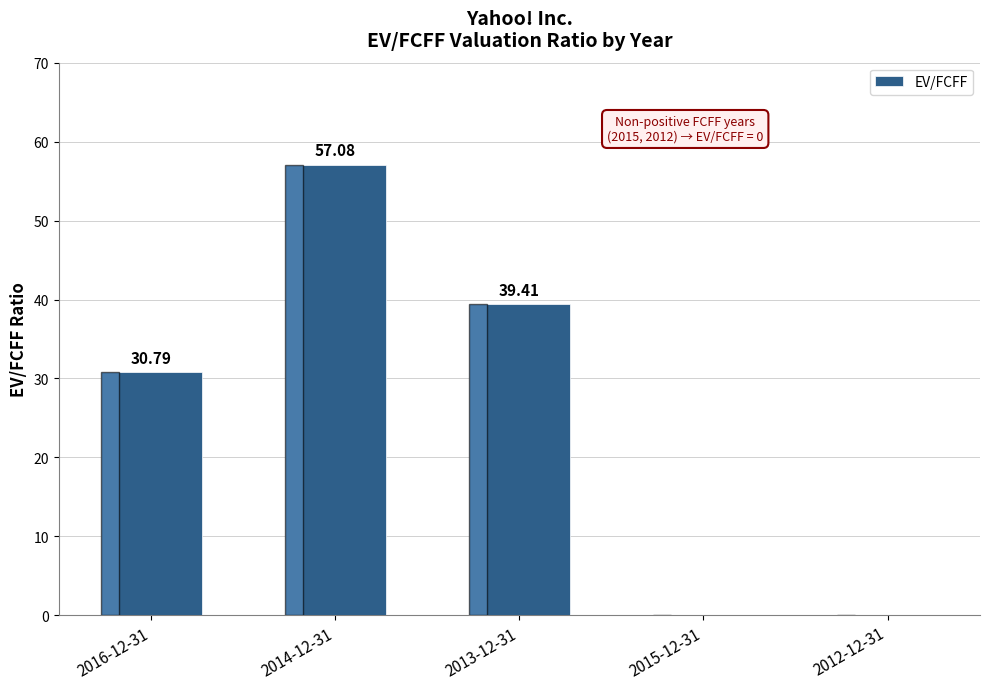

What is the approximate value at 2016-12-31?

30.8